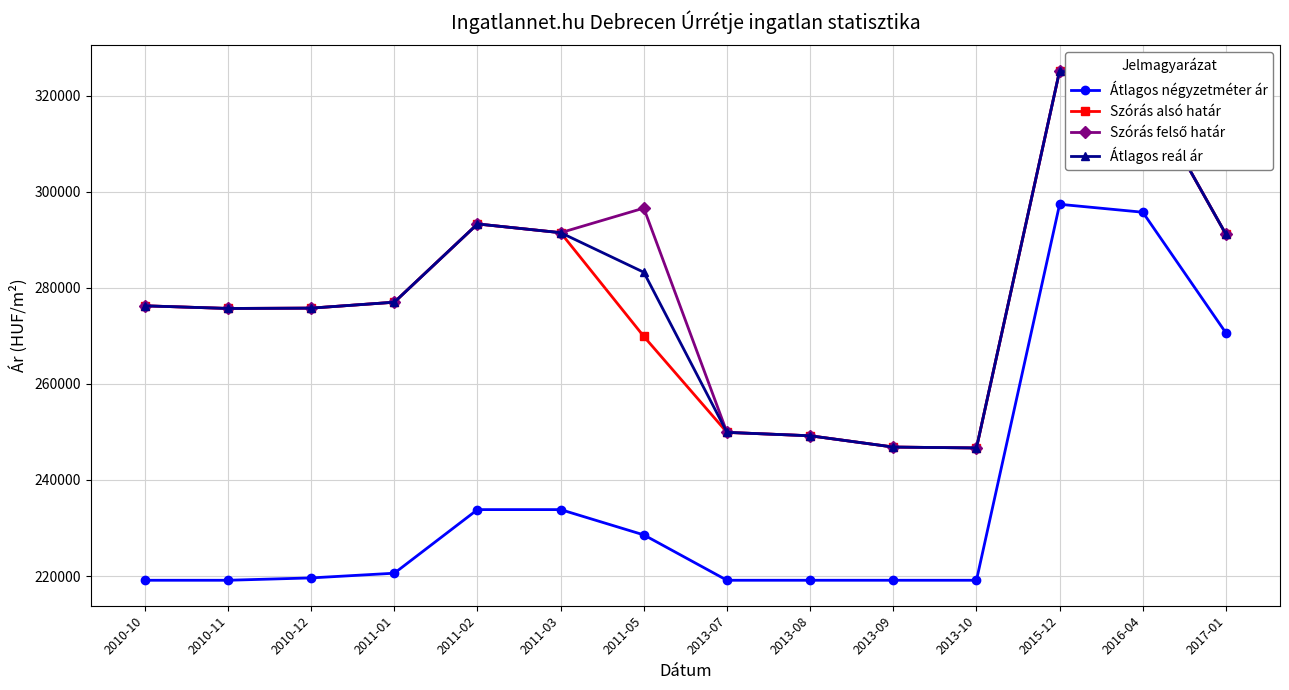

The value of Átlagos négyzetméter ár at 2017-01 is 270588. True or false?

True